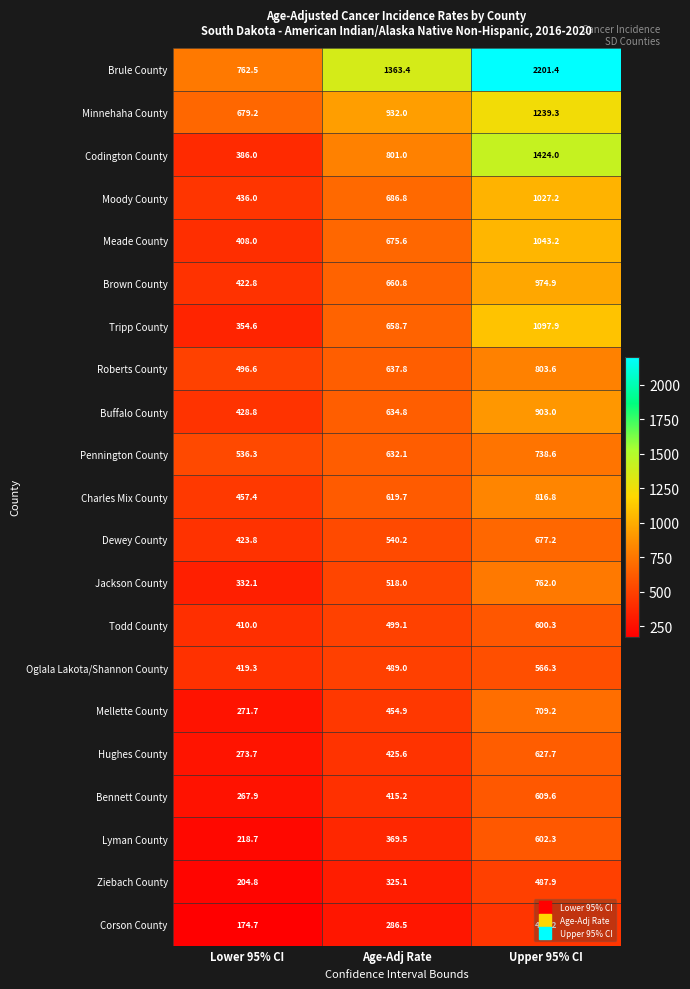

The Codington County series shows 1165.3 at Age-Adj Rate. True or false?

False